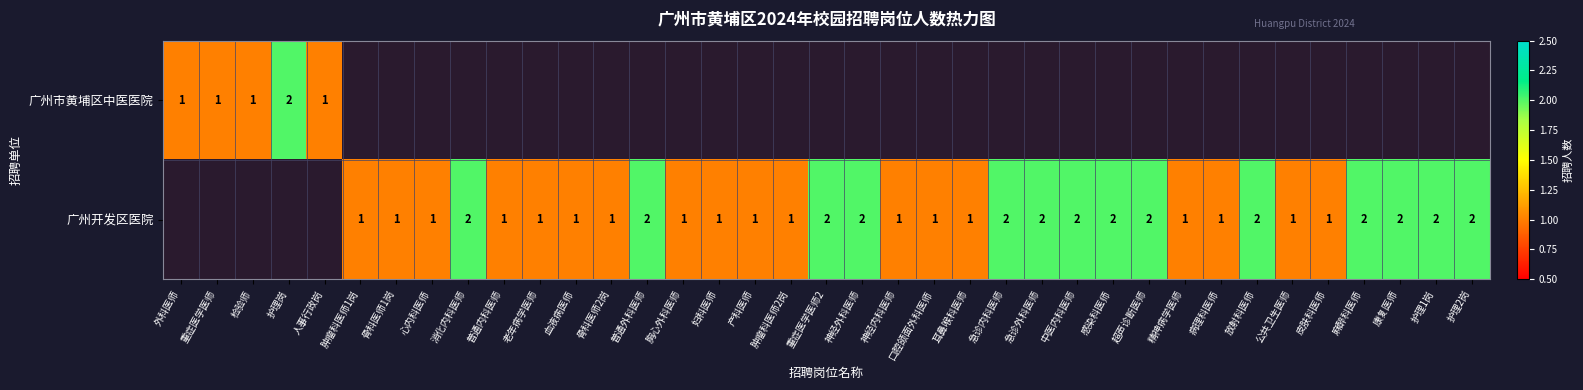

How many categories are shown in the chart?

37